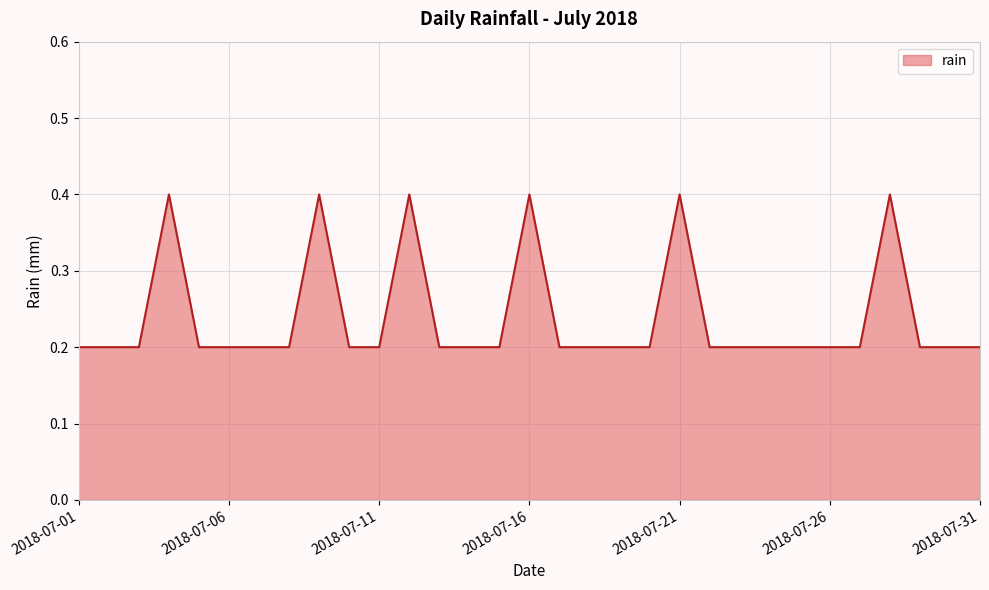

What is the maximum value shown in the chart?

0.4